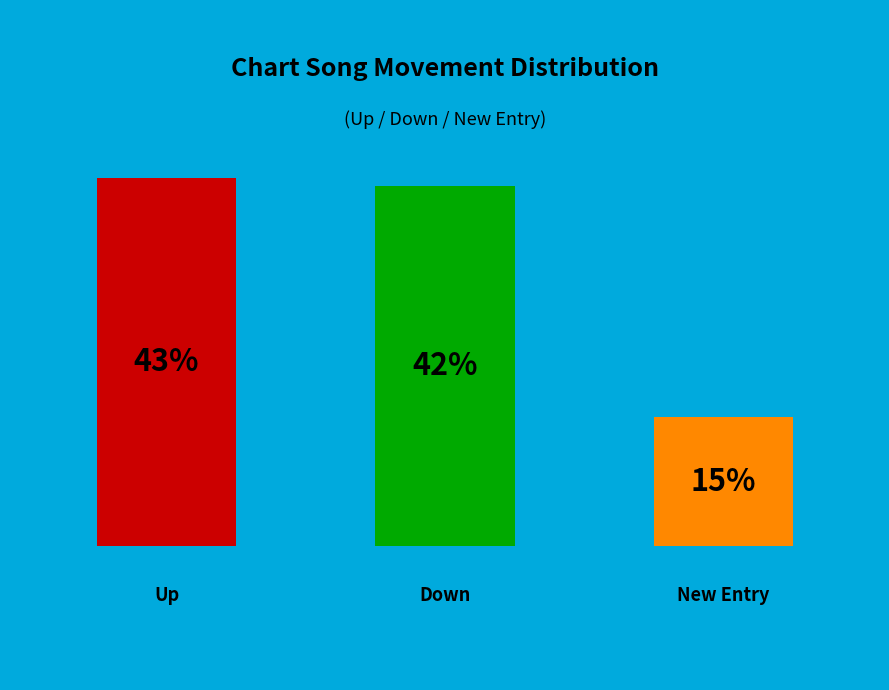

Approximately how many times larger is the value at down compared to up?

1.0